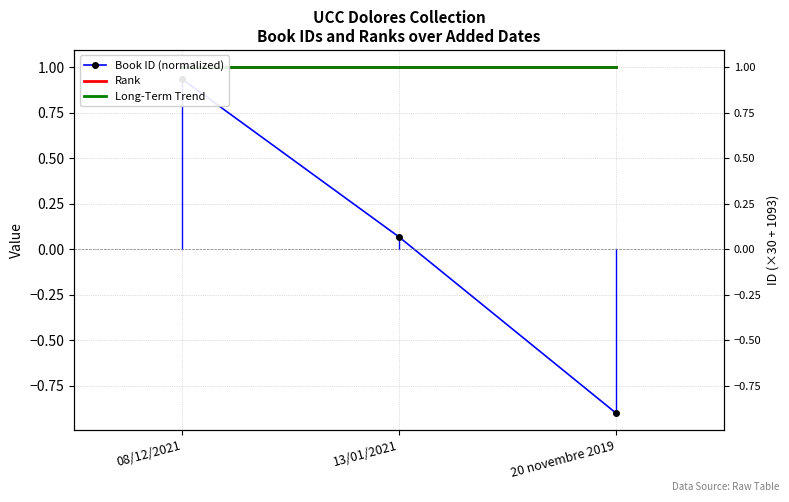

What is the spread (max minus min) of values at 13/01/2021?

0.9